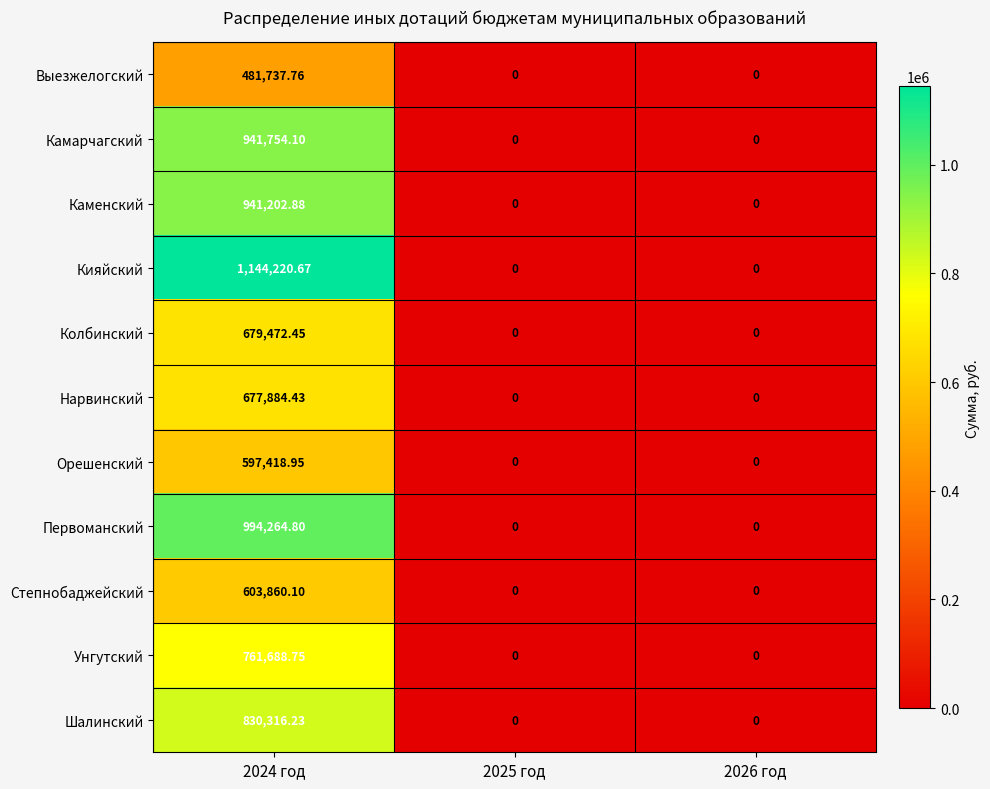

Which series changed the most between 2024 год and 2026 год?

Кияйский